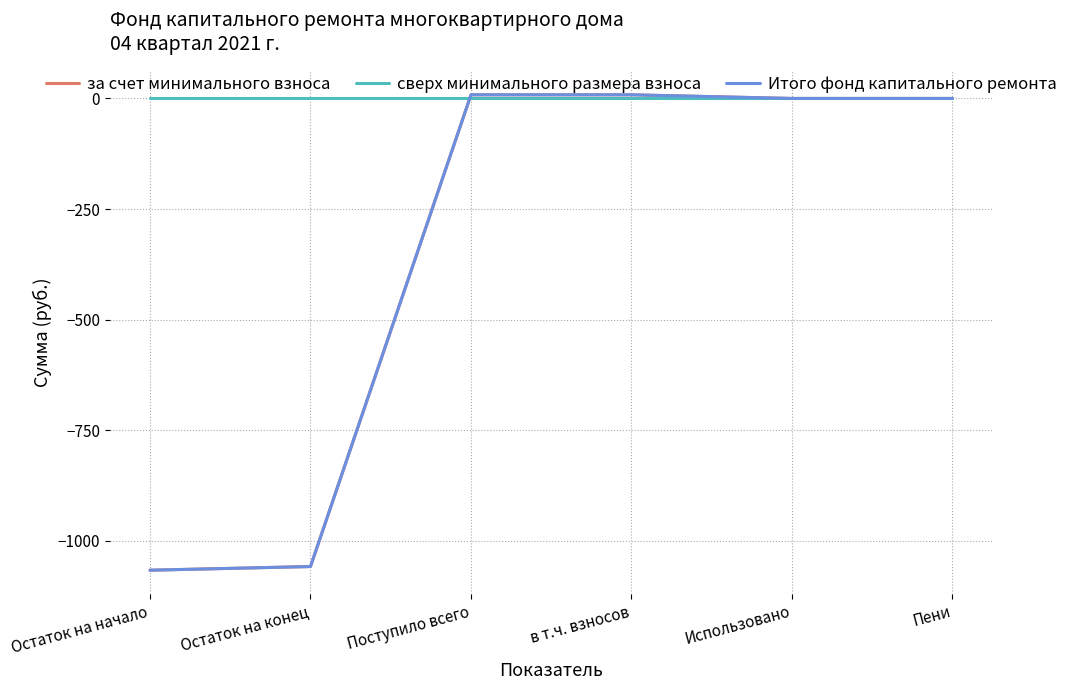

True or false: за счет минимального взноса and Итого фонд капитального ремонта cross at least once.

False